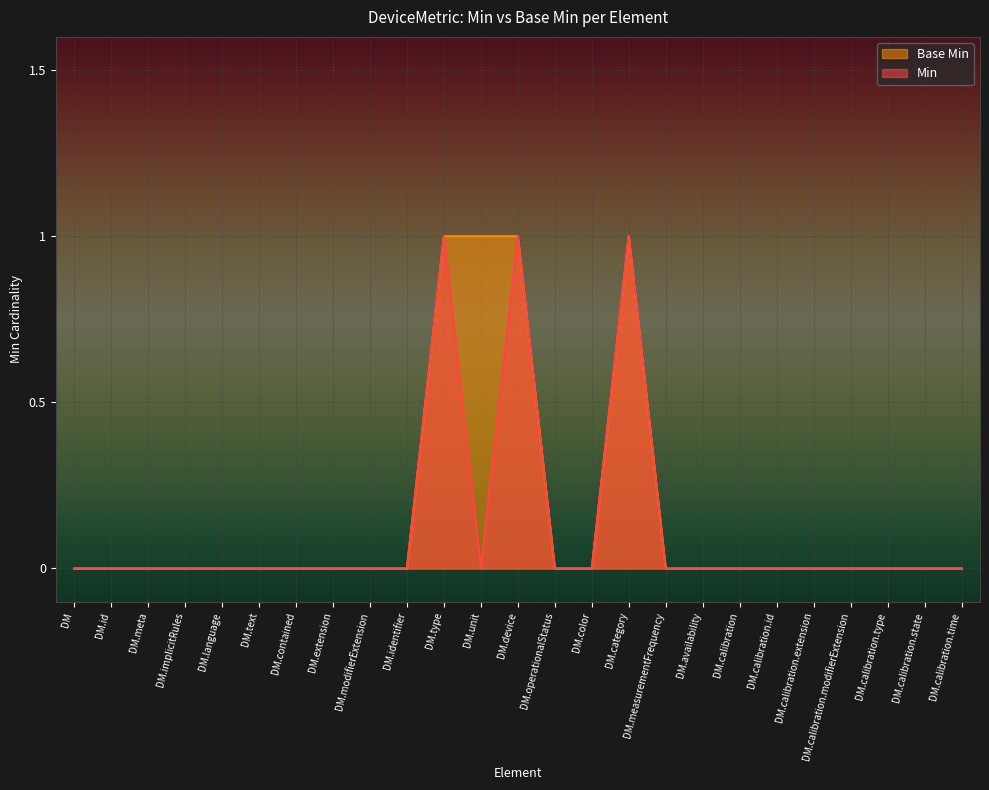

How many interior local peaks does the Min series have?

3